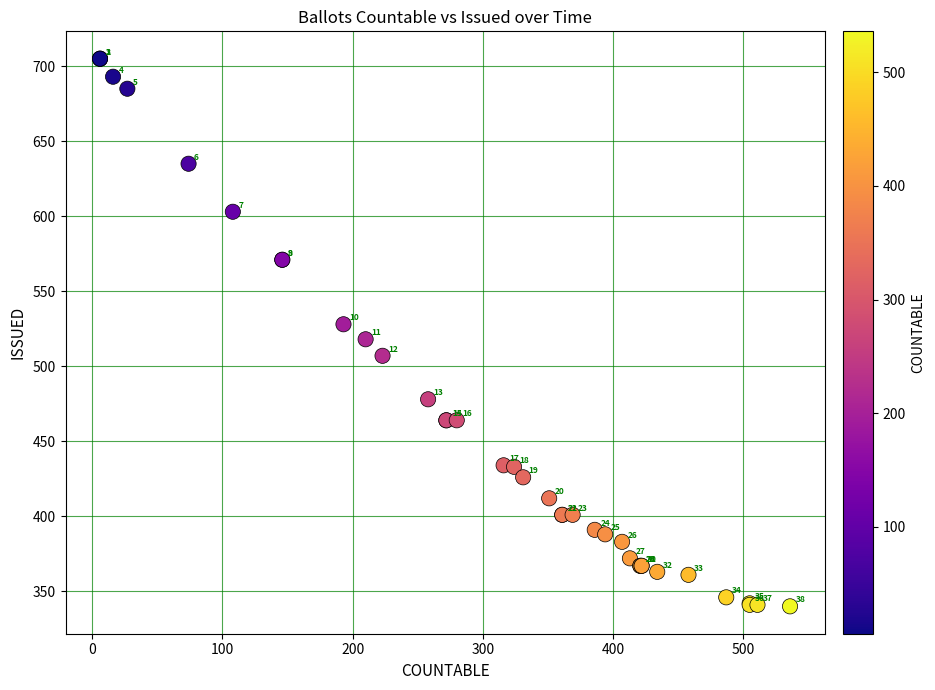

What Y value in the scatter plot is closest to 522?

518